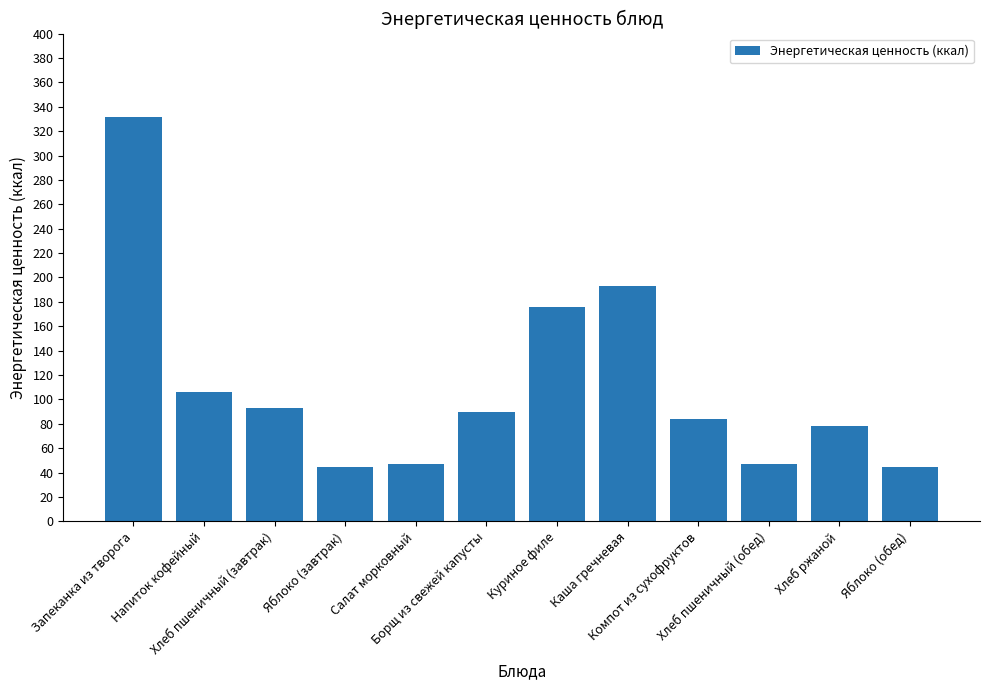

The value at Салат морковный is 25.2. True or false?

False